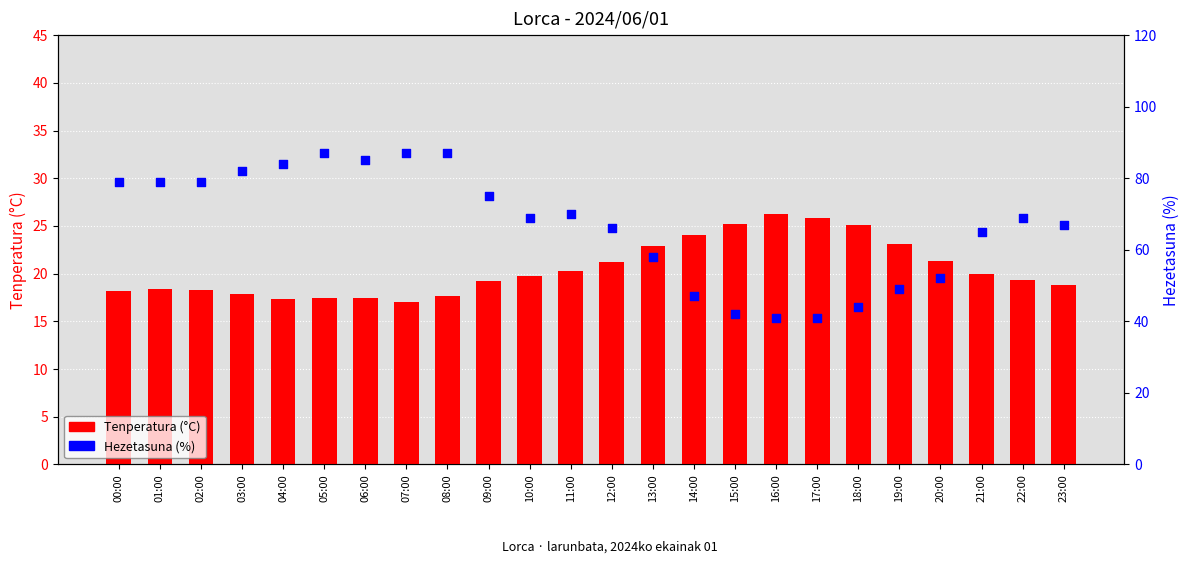

Which series contains the lowest Y value?

Tenperatura (°C)